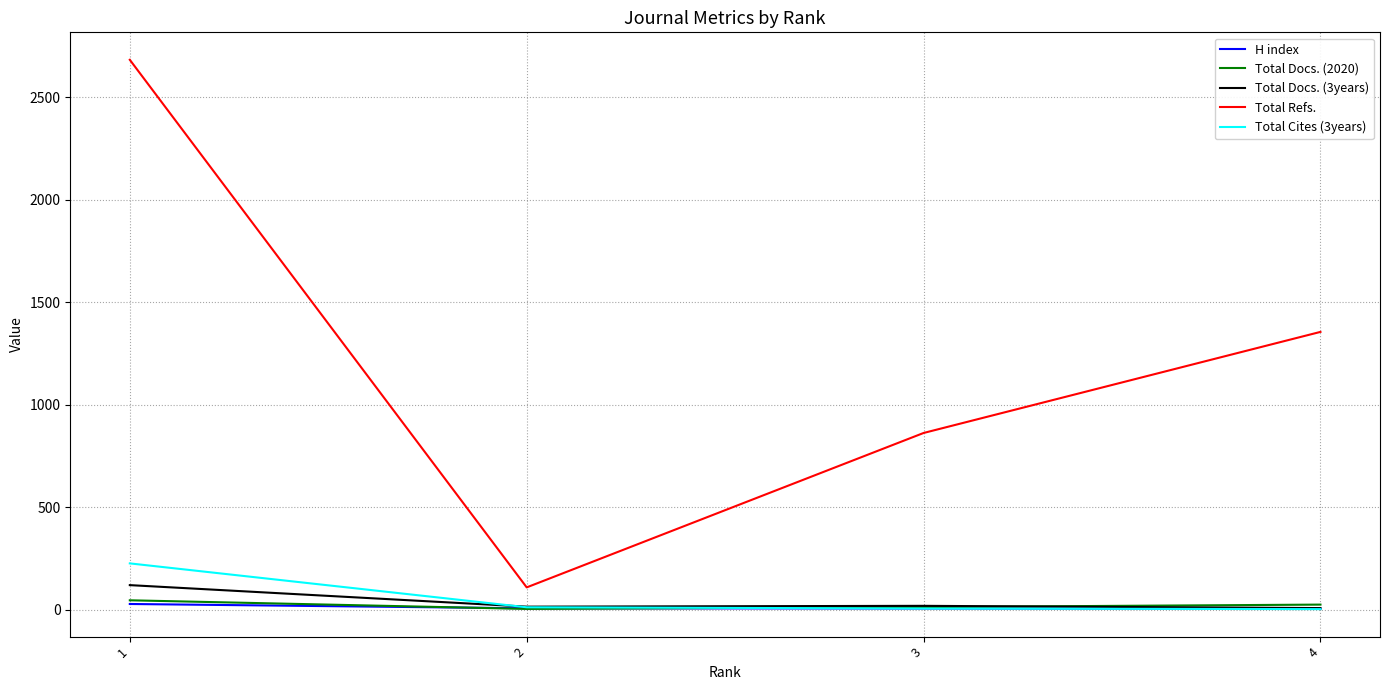

What is the difference between the maximum and minimum values in the Total Cites (3years) series?

223